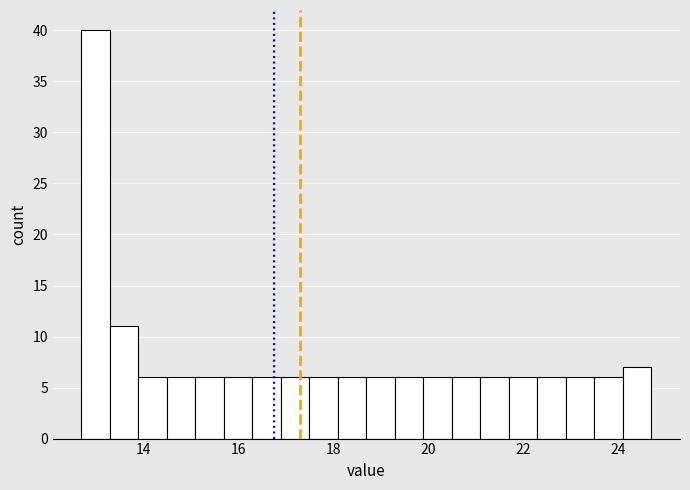

Read against the x-axis, roughly where is the centre of the tallest bar?

13.0